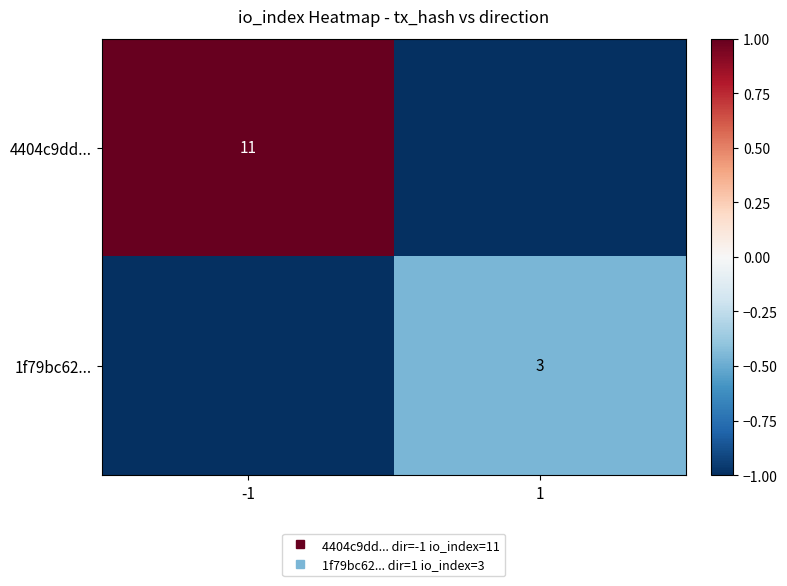

Is the value of 1f79bc62... at -1 greater than the value of 4404c9dd... at 1?

No